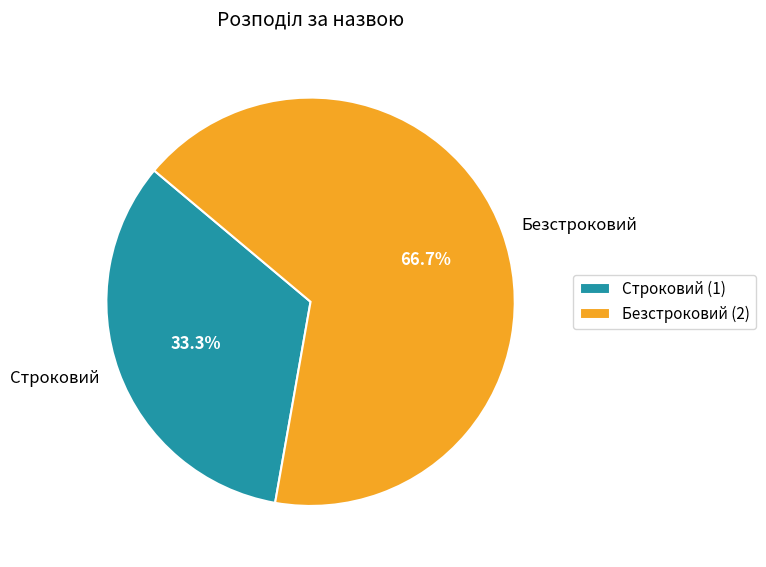

What is the smallest slice in the pie chart?

Строковий